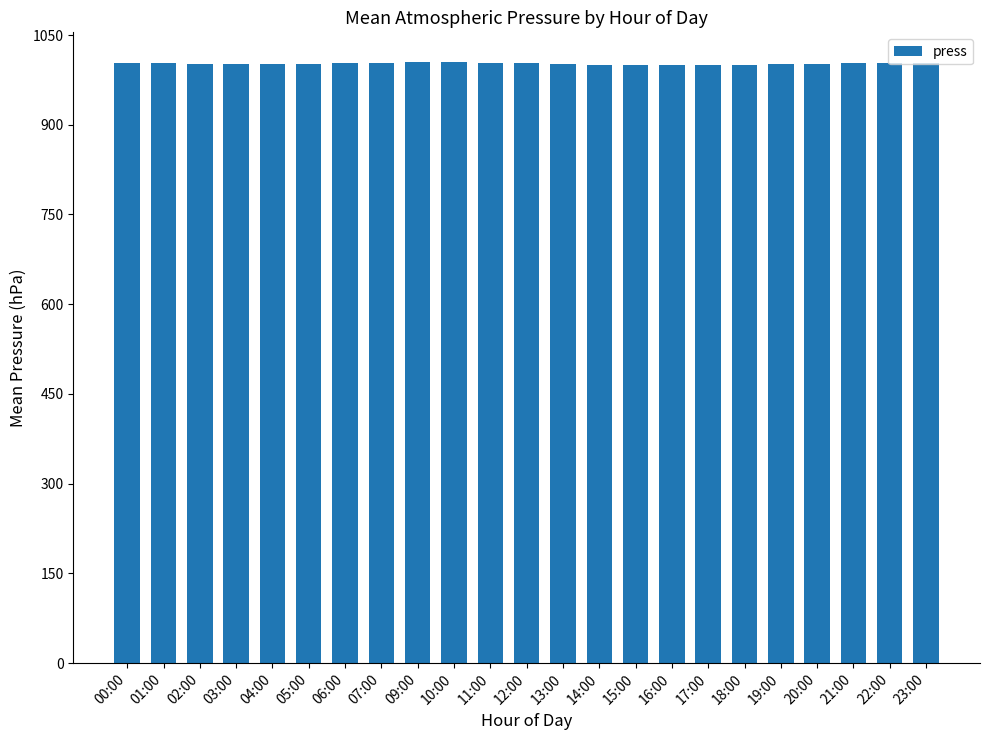

What is the difference between the values at 02:00 and 12:00?

0.5